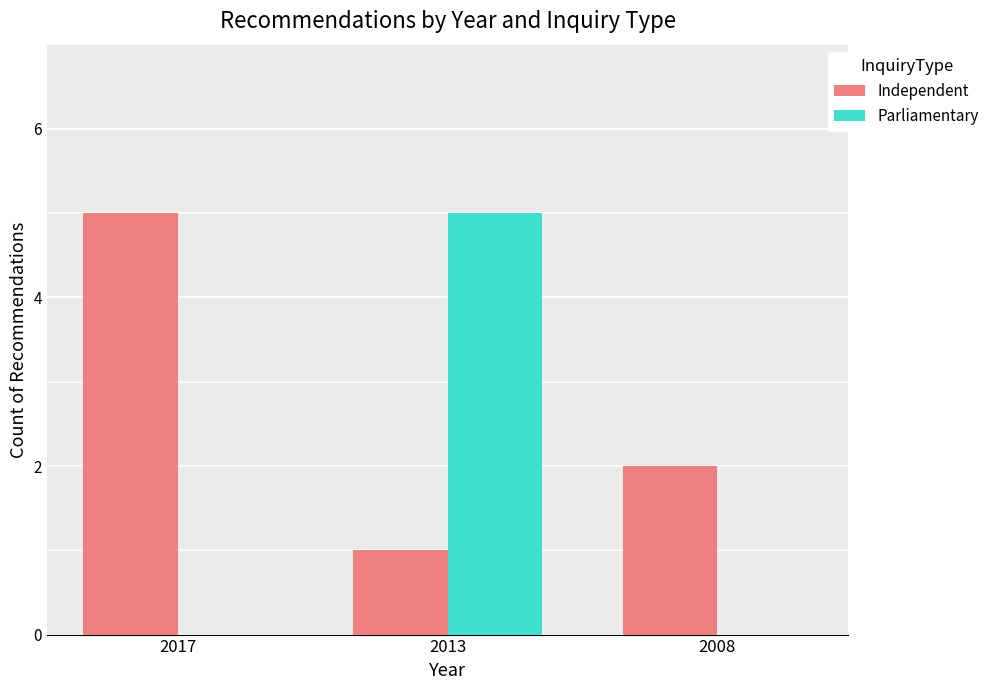

At which category is the sum across all series the highest?

2013